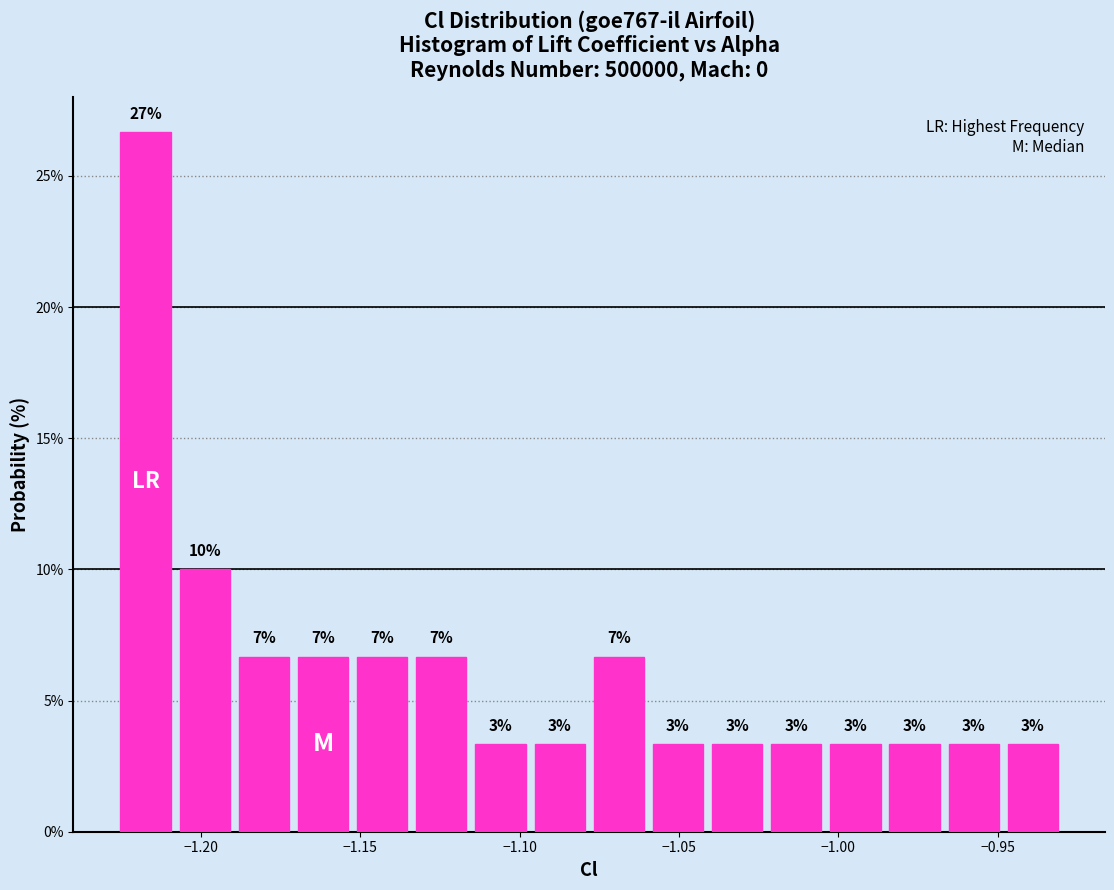

Around what value on the x-axis is the tallest bar? Give the approximate position of its centre, as read against the axis.

-1.215